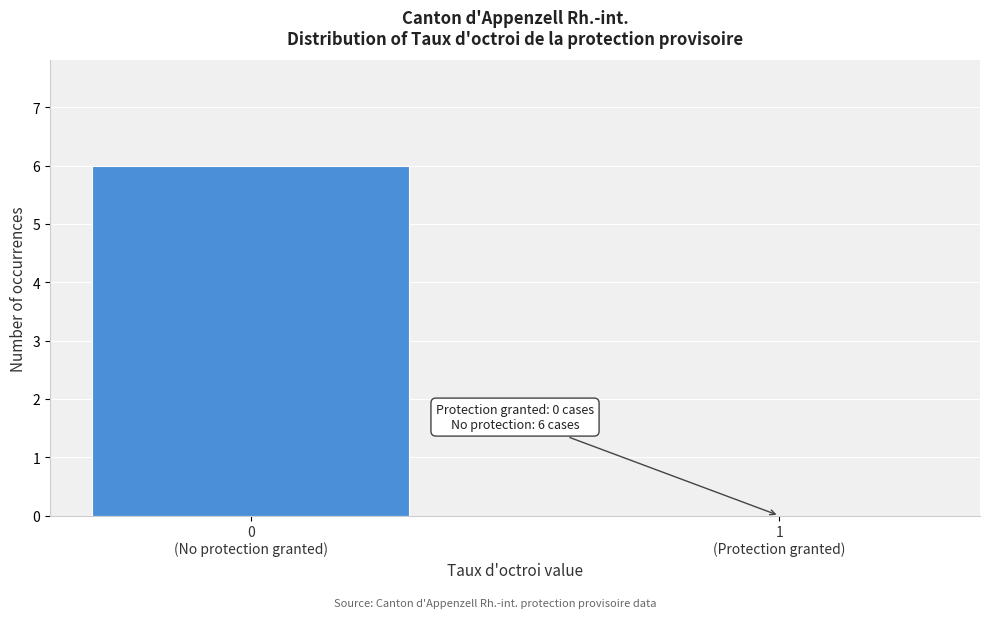

What is the sum of all values?

6